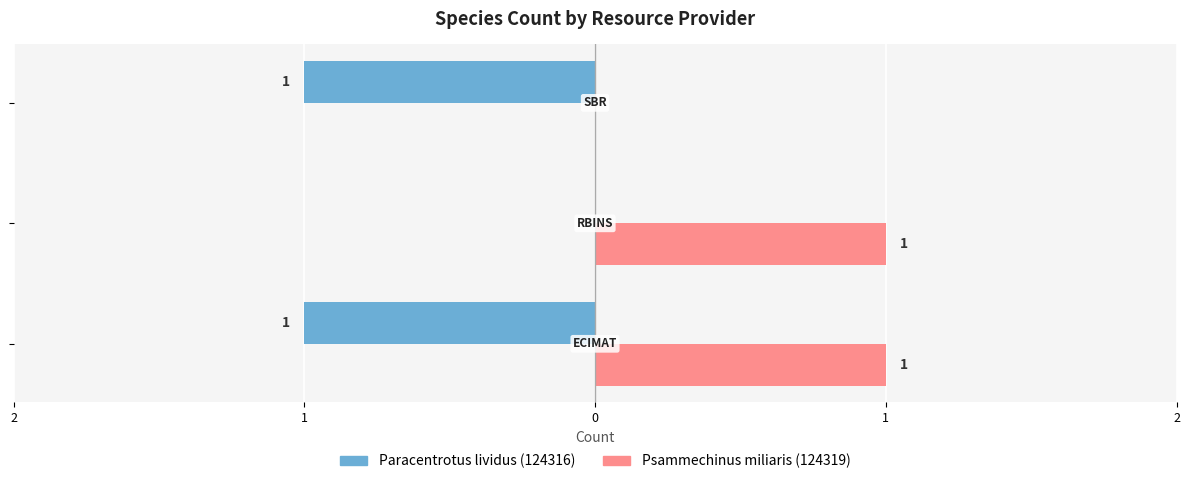

What are all the series names shown in the legend?

Paracentrotus lividus (124316), Psammechinus miliaris (124319)